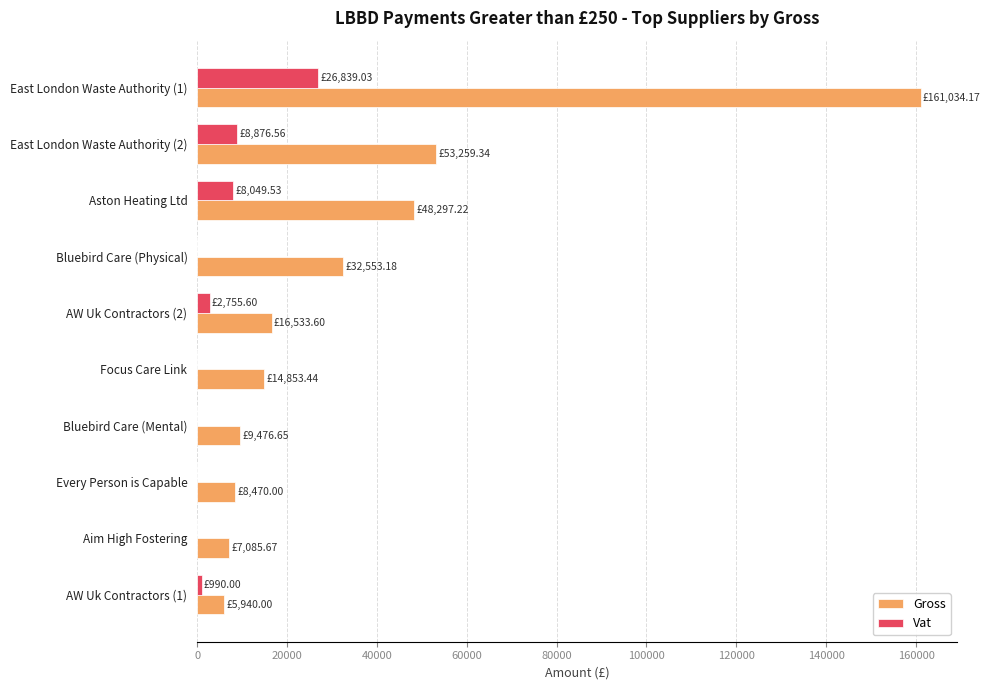

Which series has the largest total across all categories?

Gross